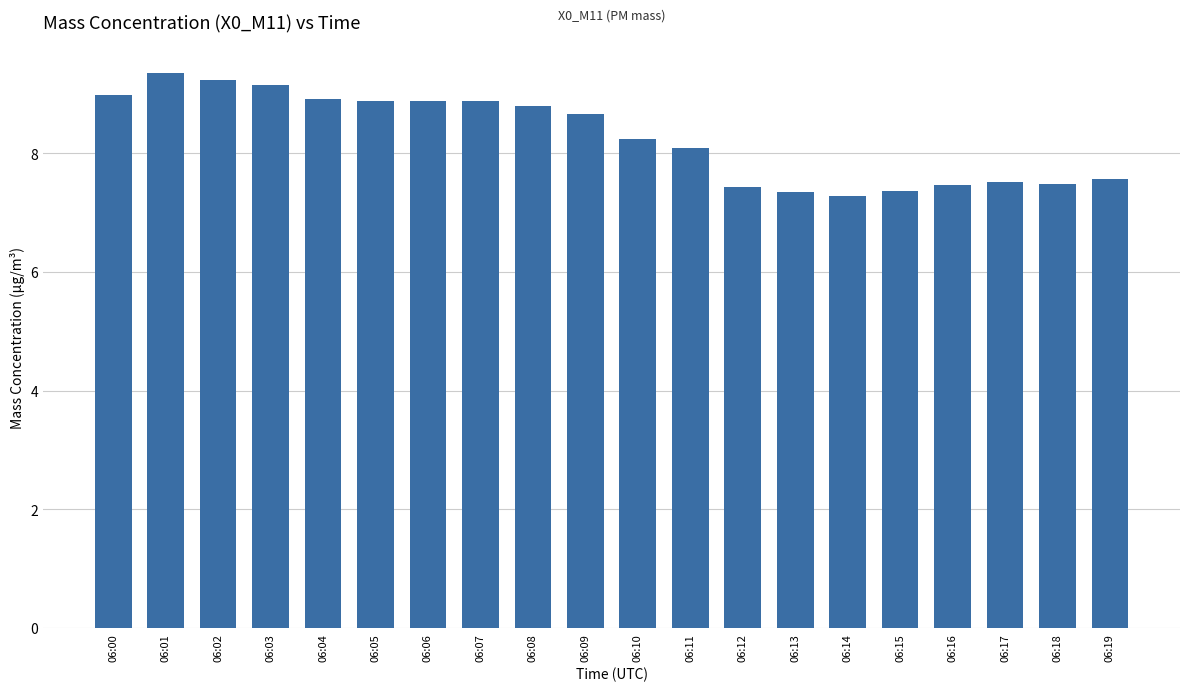

Where is the data nearest to the value 8?

06:11